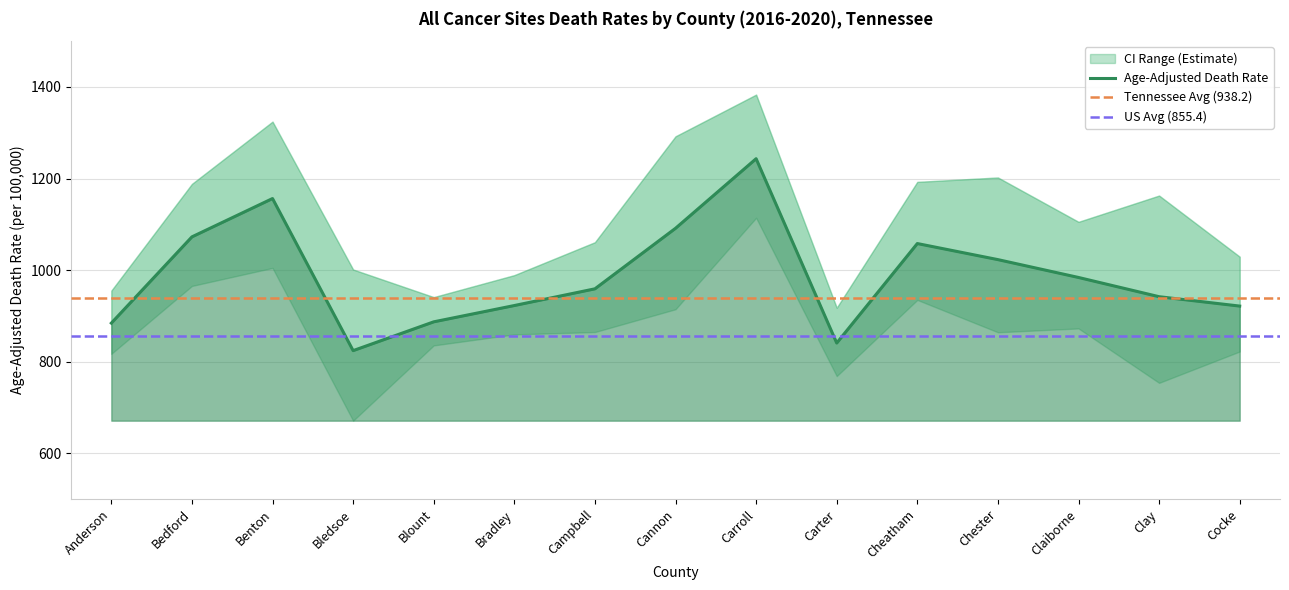

At which category is the sum across all series the highest?

Carroll